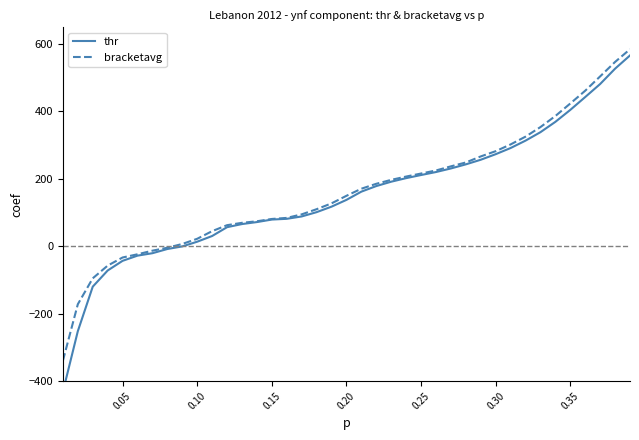

What is the lowest value of the bracketavg series?

-339.6